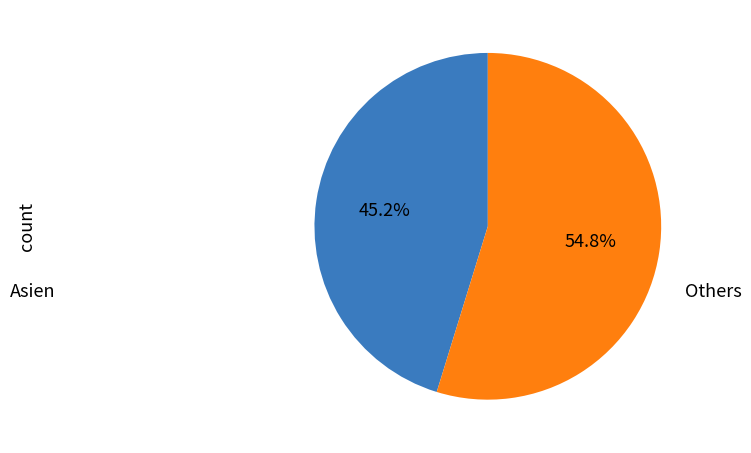

Does any single category account for the majority?

Yes